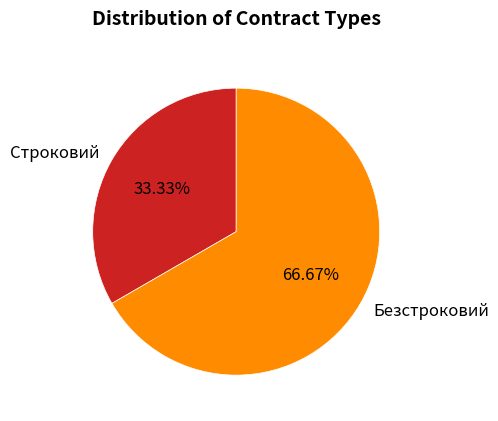

To the nearest percent, what is the combined percentage of Строковий and Безстроковий?

100%